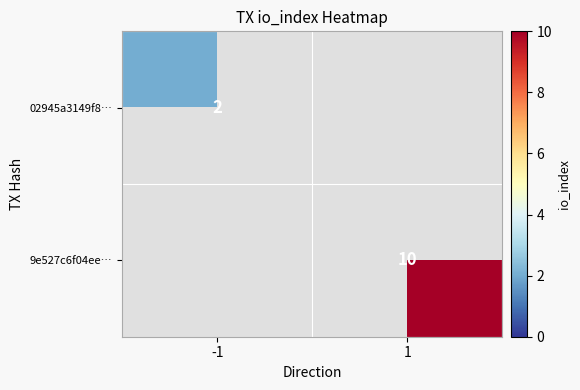

True or false: 02945a3149f8… has a value of 4 at -1.

False